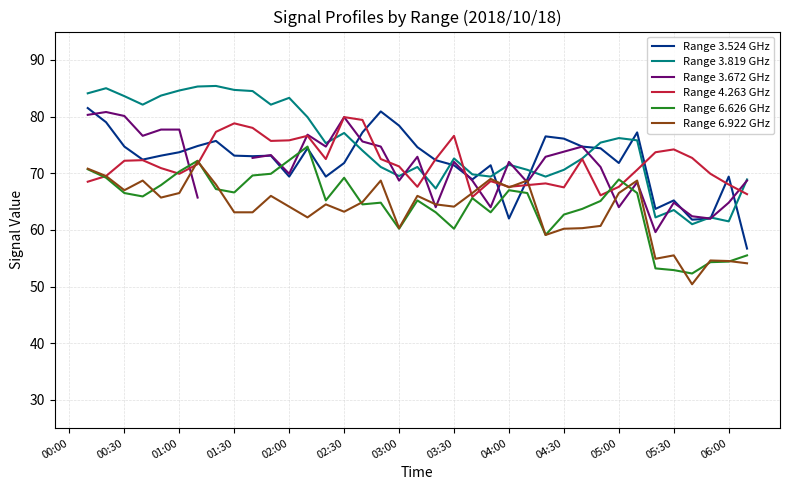

How many values in the Range 3.819 GHz series are below 71?

13